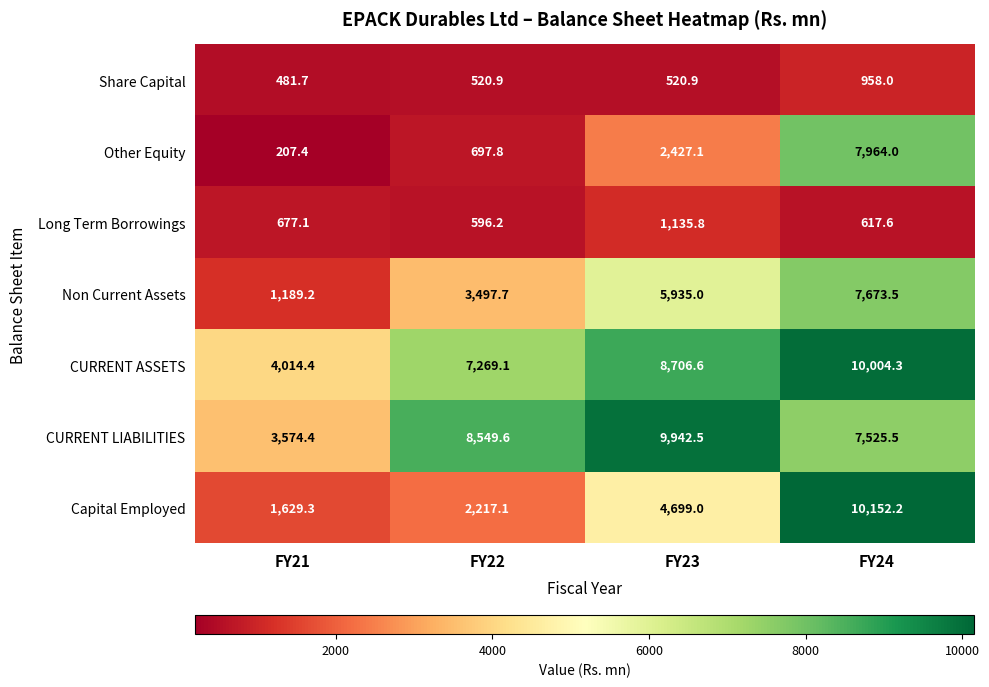

How many data points does each series have?

4